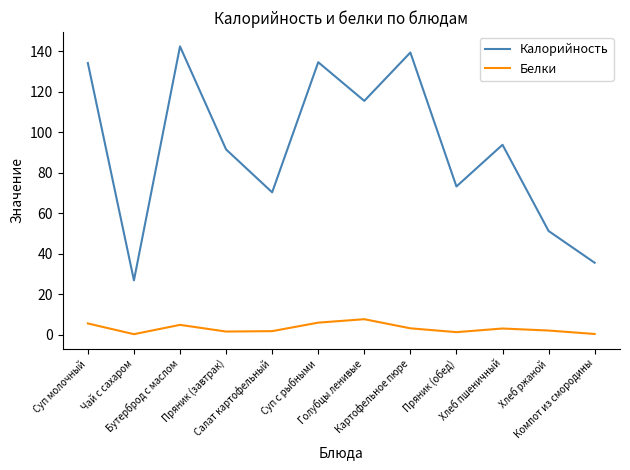

Is this an area chart (filled region under the line)?

No